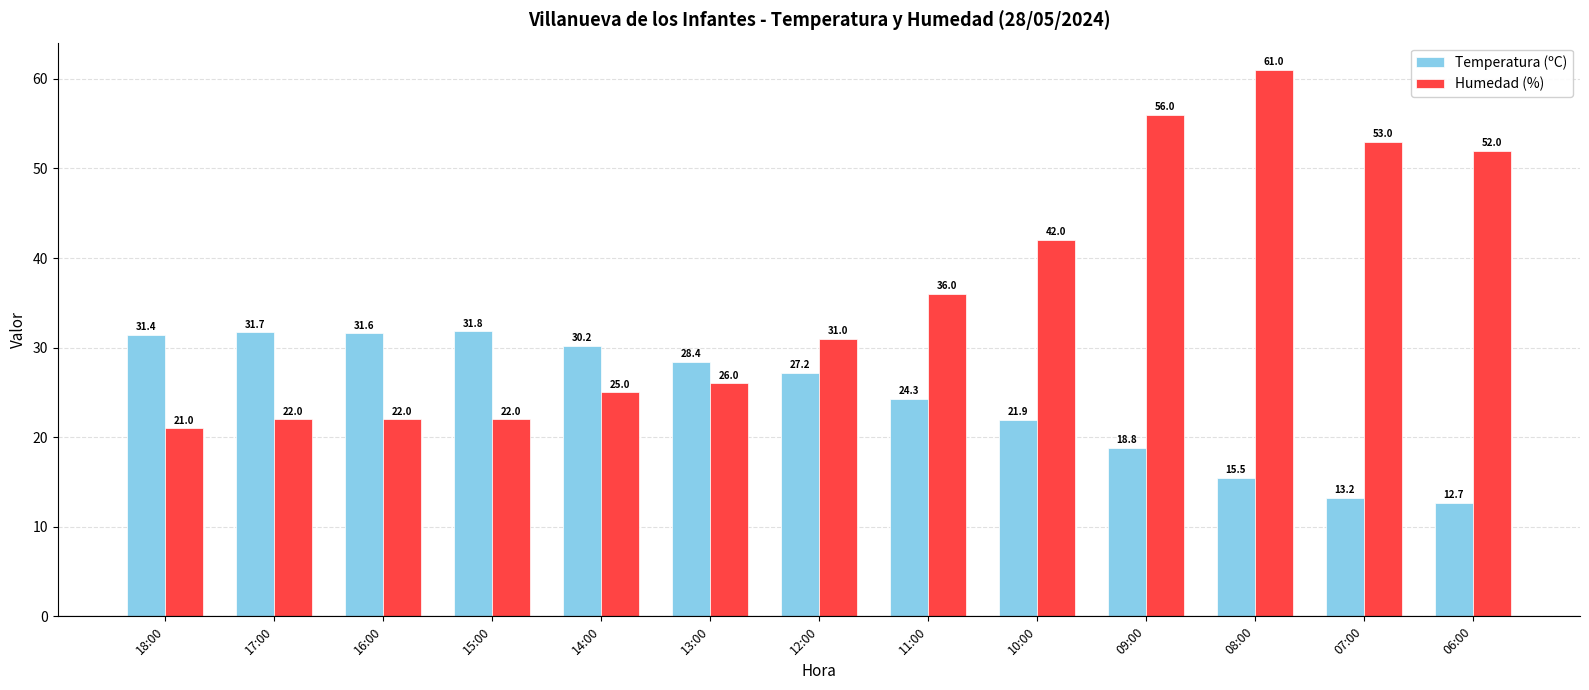

What is the maximum value for Temperatura (ºC)?

31.8